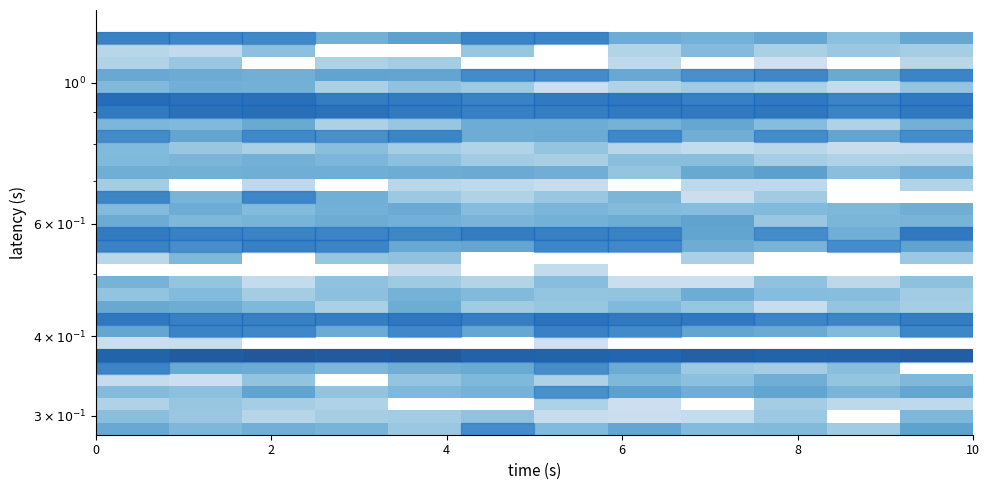

How many data points does each series have?

12